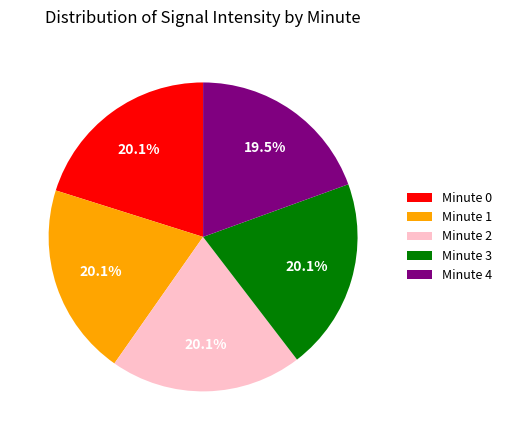

What is the ratio of the value at Minute 0 to the value at Minute 3?

1.0